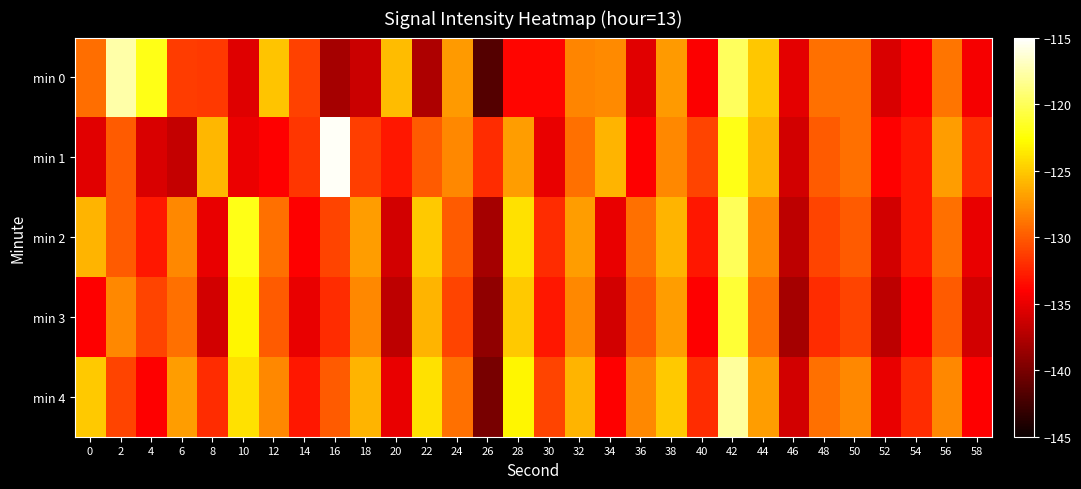

Count the number of categories in the chart.

30